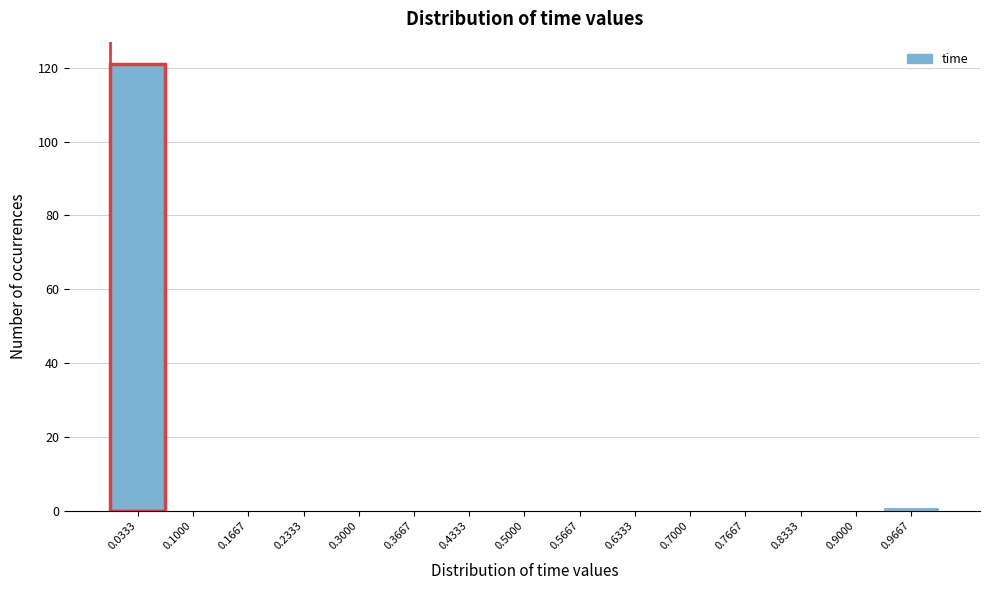

Over which range of the x-axis is the bar tallest?

0.00 to 0.07